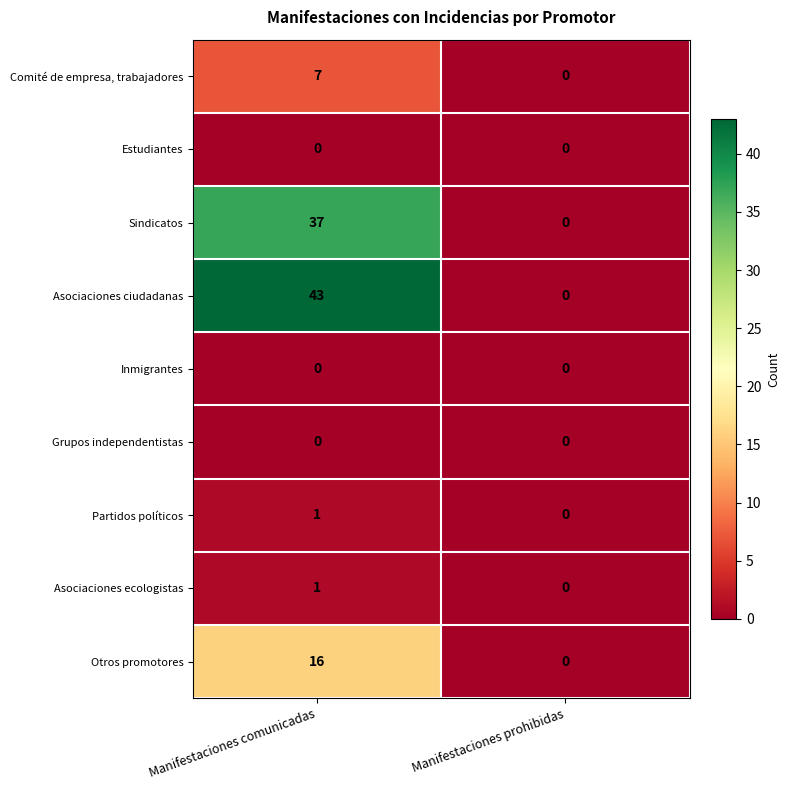

What is the average value of the Asociaciones ciudadanas series?

22